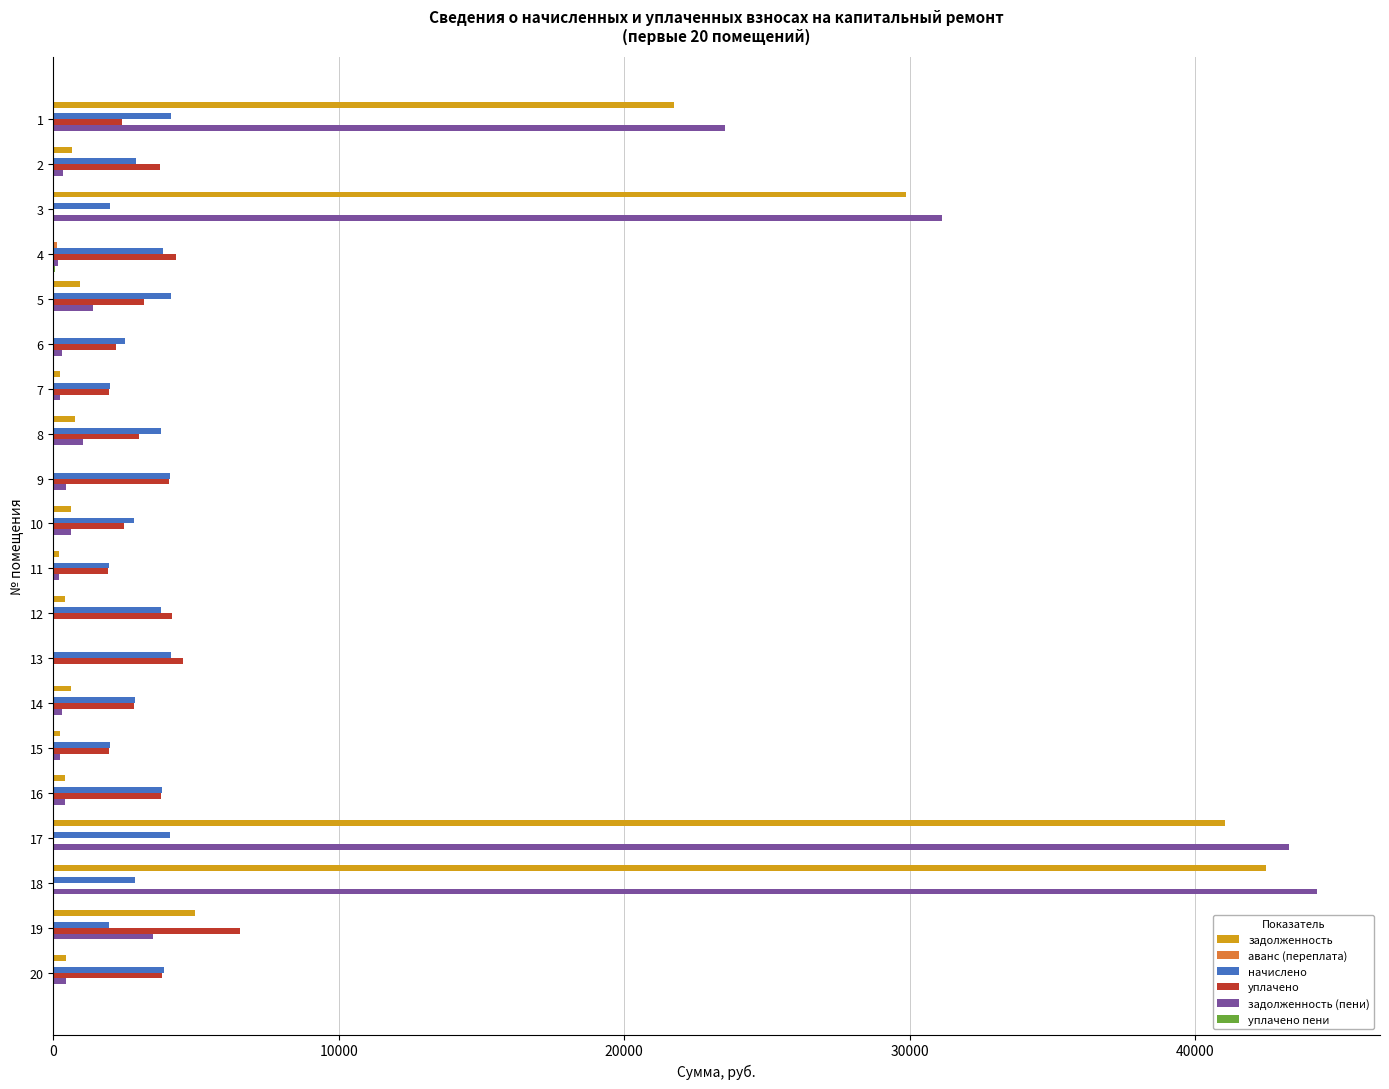

What is the total value across all series at 13?

8659.2